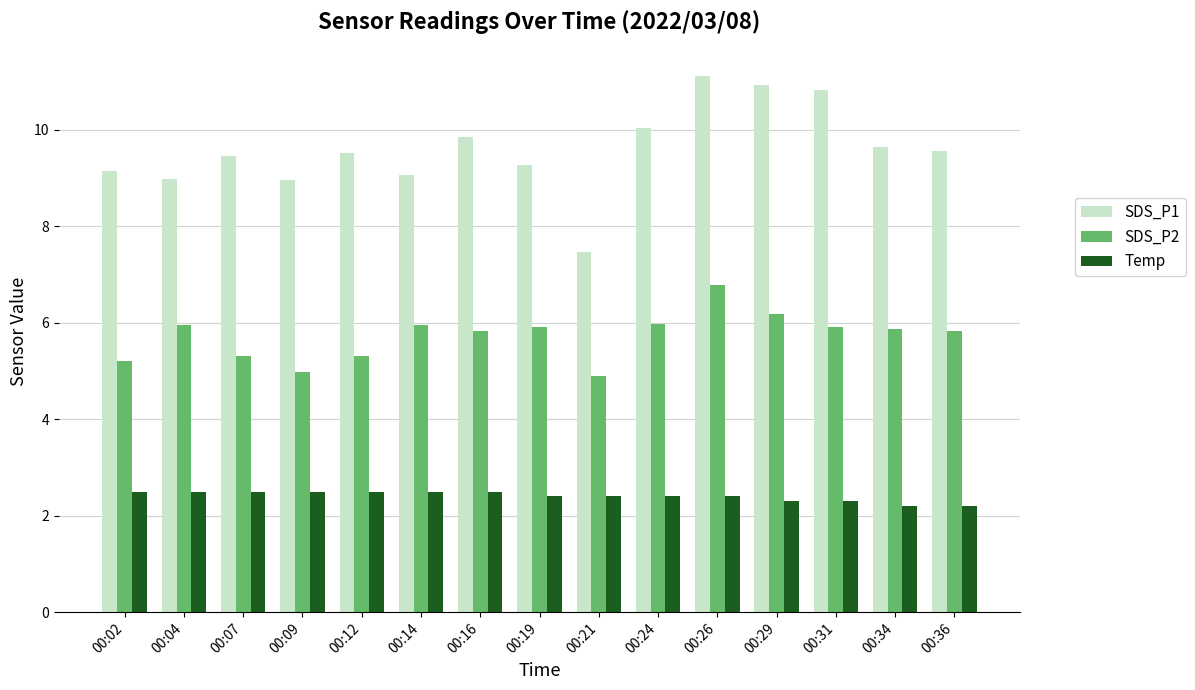

At which category is the sum across all series the highest?

00:26